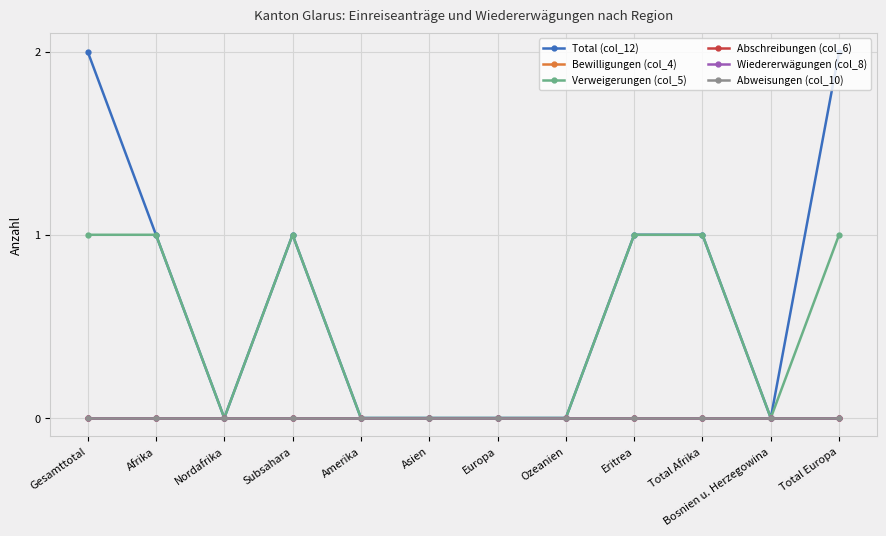

Is this an area chart (filled region under the line)?

No